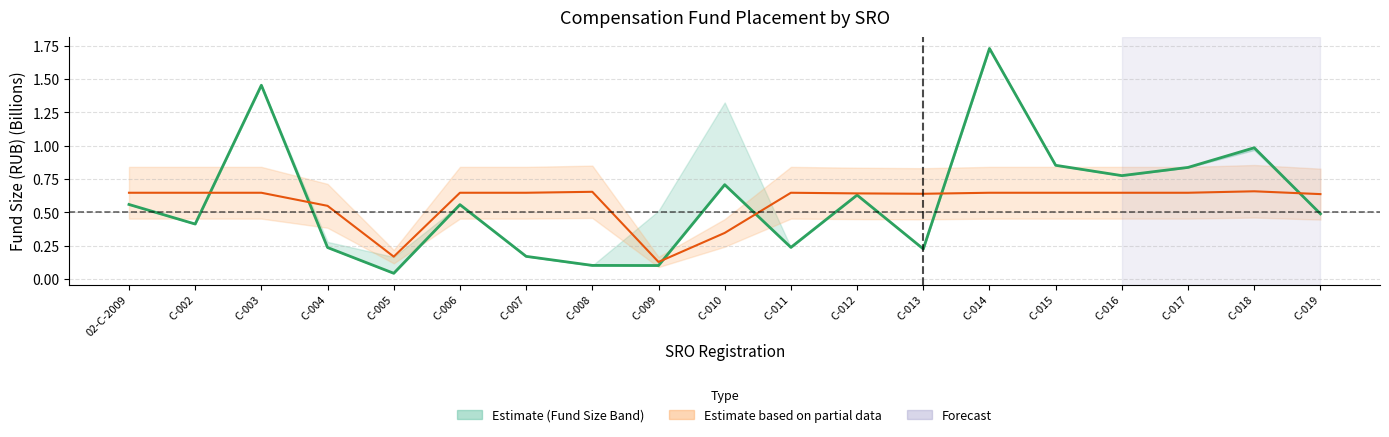

Between С-005 and С-012, which series saw the biggest shift?

Placed Amount